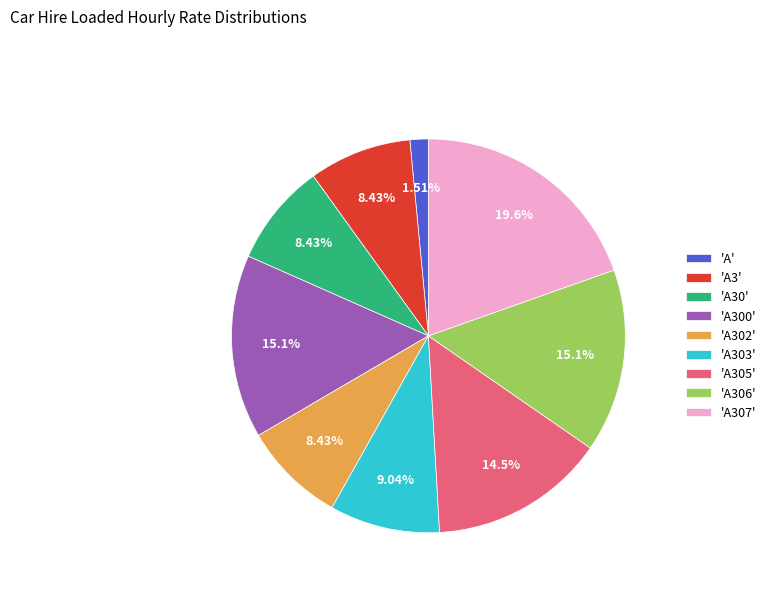

Is there any slice that represents more than half of the pie?

No